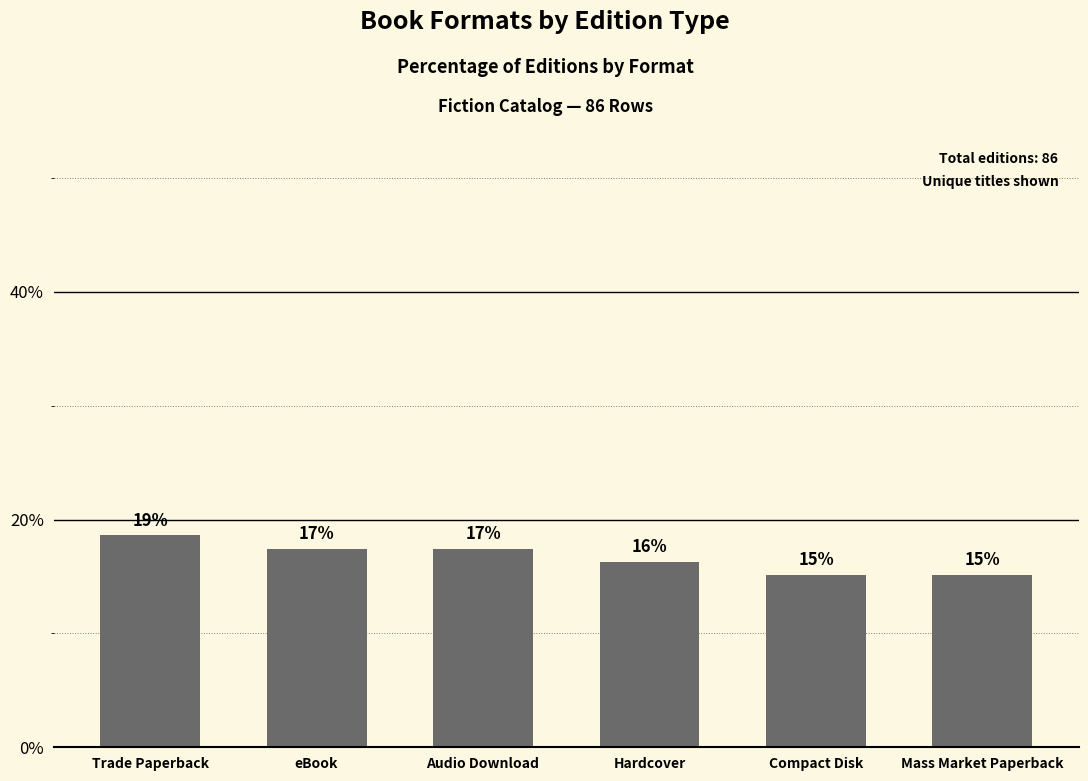

How many bars are there in total?

6